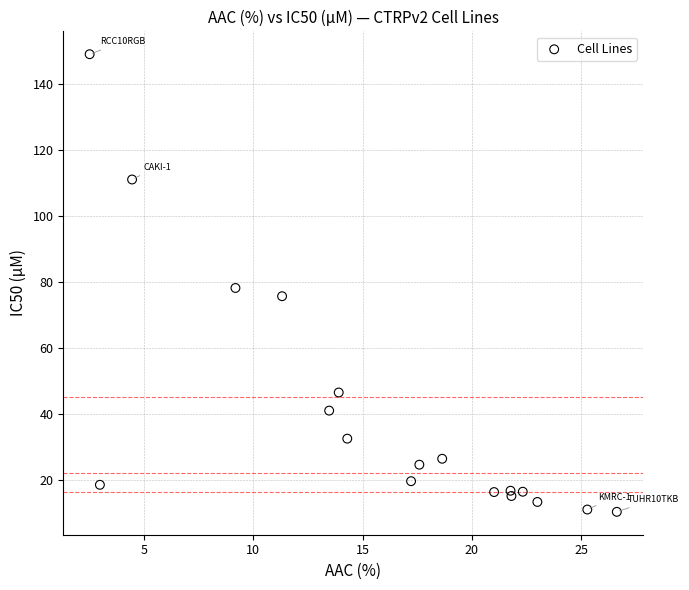

What is the range of X values (max minus min)?

24.1